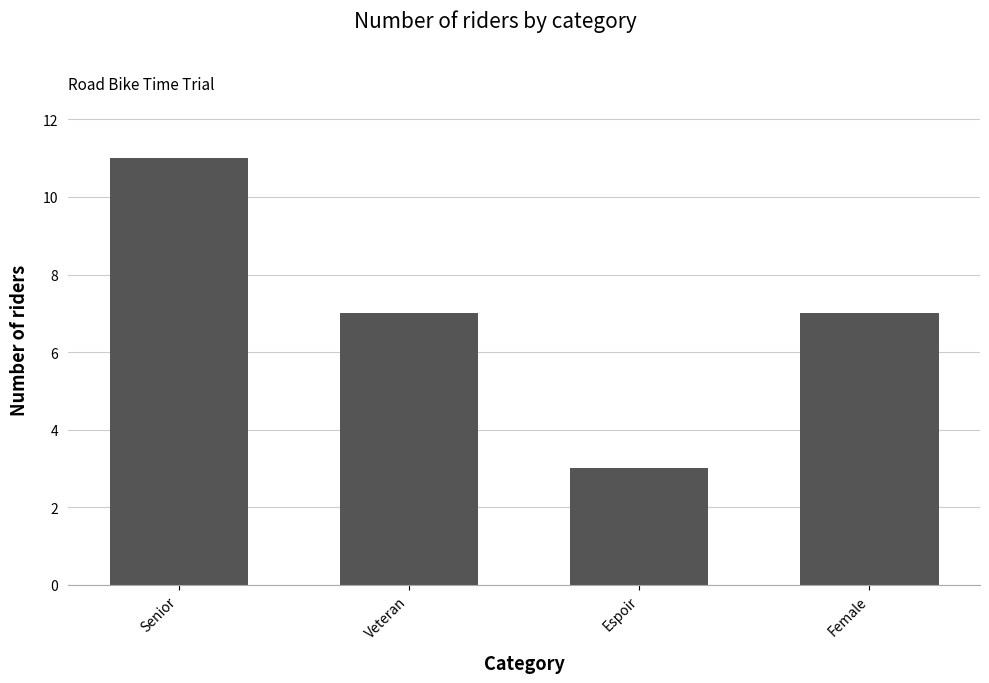

Which label corresponds to the largest value in the chart?

Senior